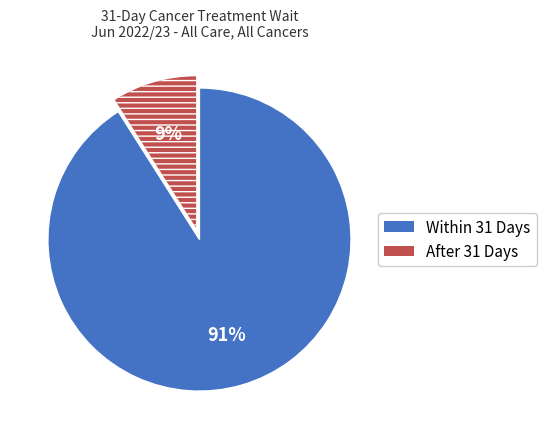

To the nearest percent, what is the average slice percentage?

50%